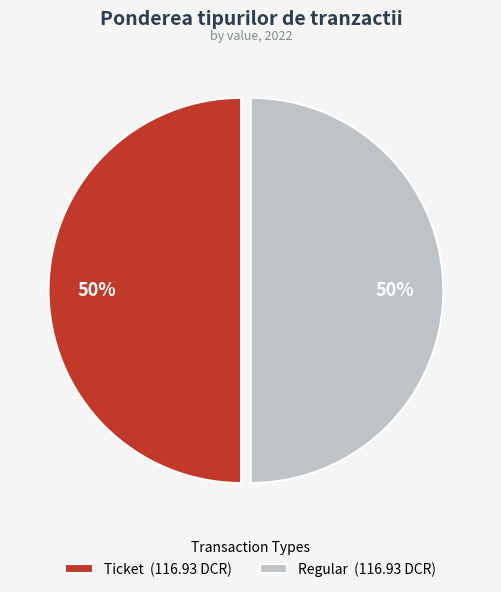

True or false: Regular (116.93 DCR) accounts for 50% of the total.

True